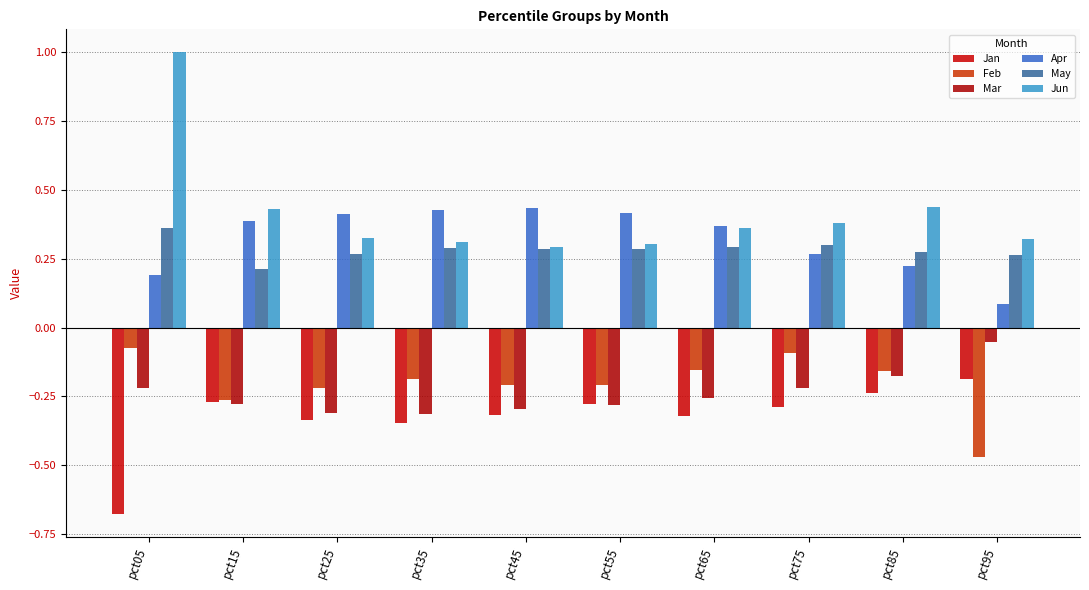

Does the chart contain stacked bars?

No